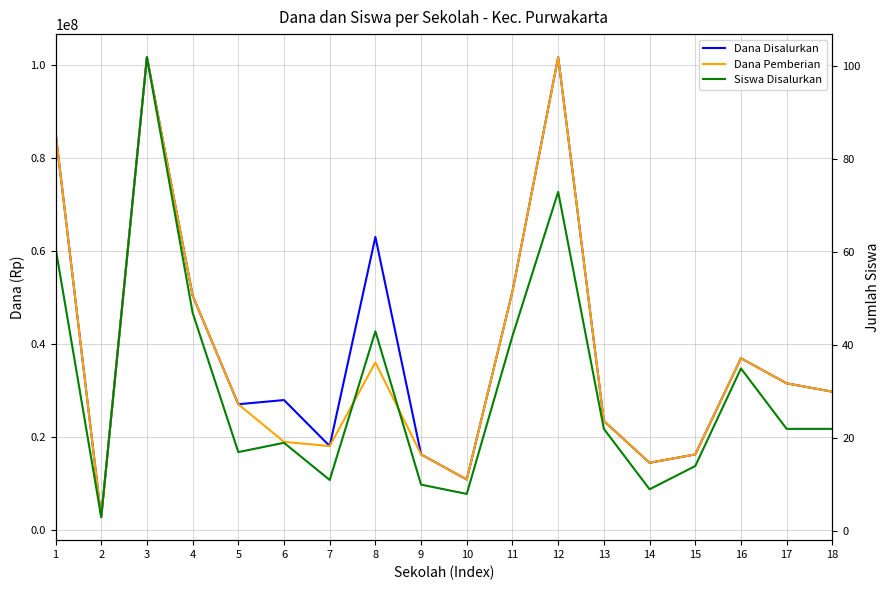

The value of Siswa Disalurkan at 10 is 4. True or false?

False